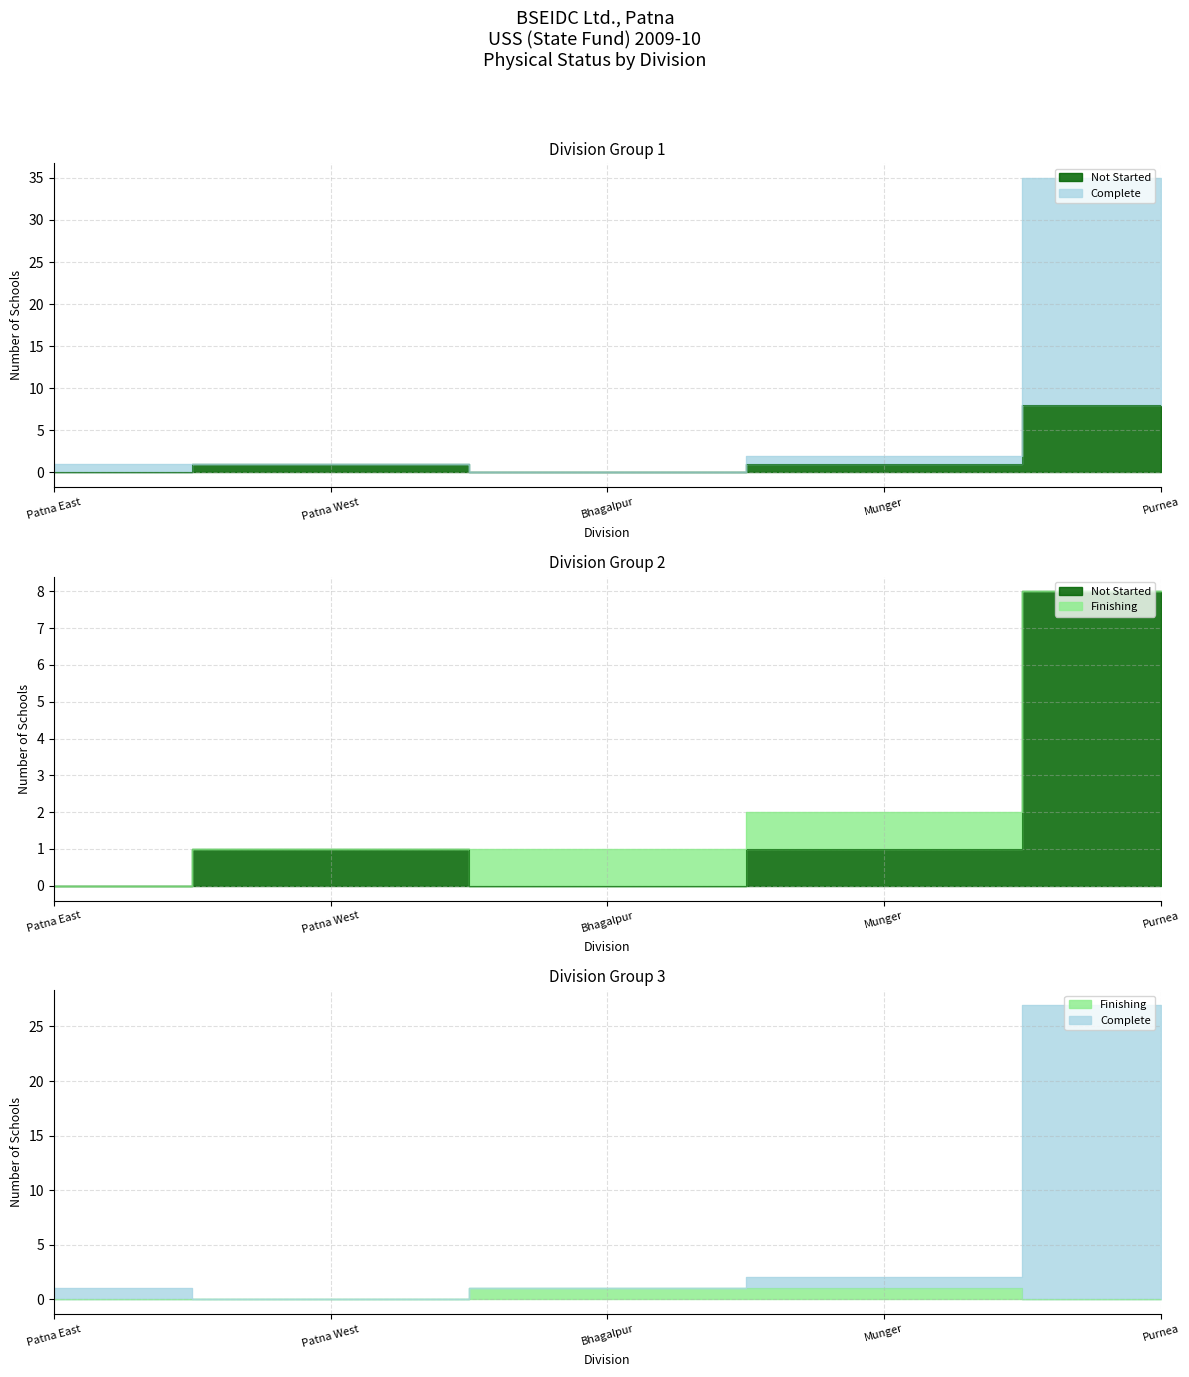

In Not Started, how many points are lower than both neighbors (excluding endpoints)?

1